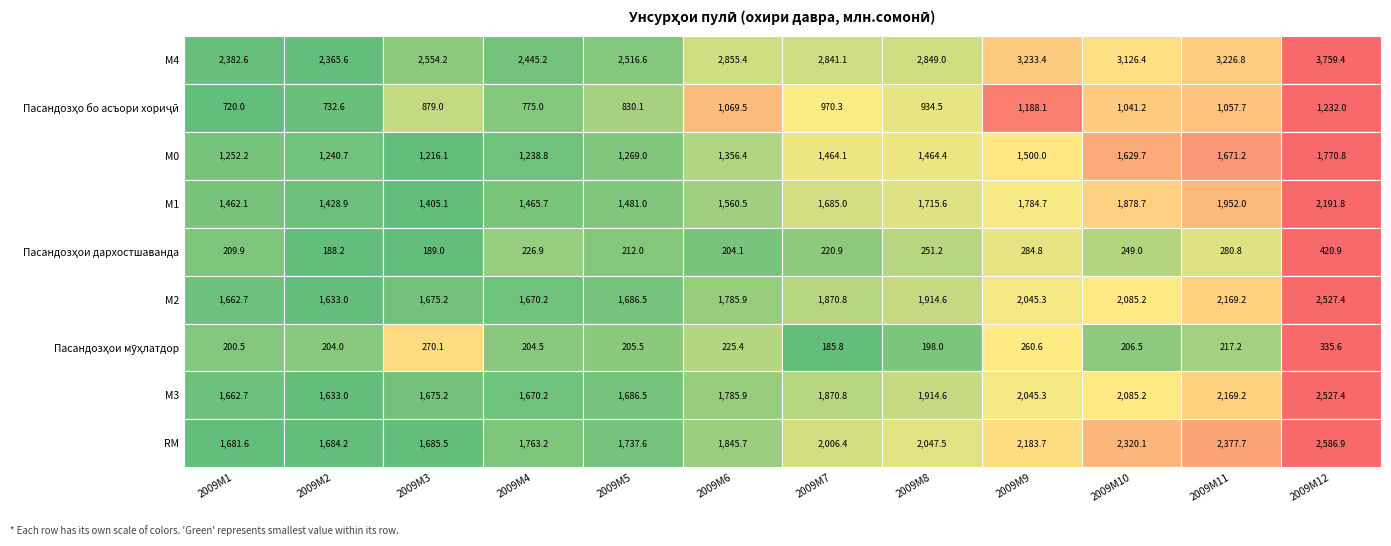

What is the sum of the Пасандозҳои дархостшаванда values at 2009M8 and 2009M1?

461.1